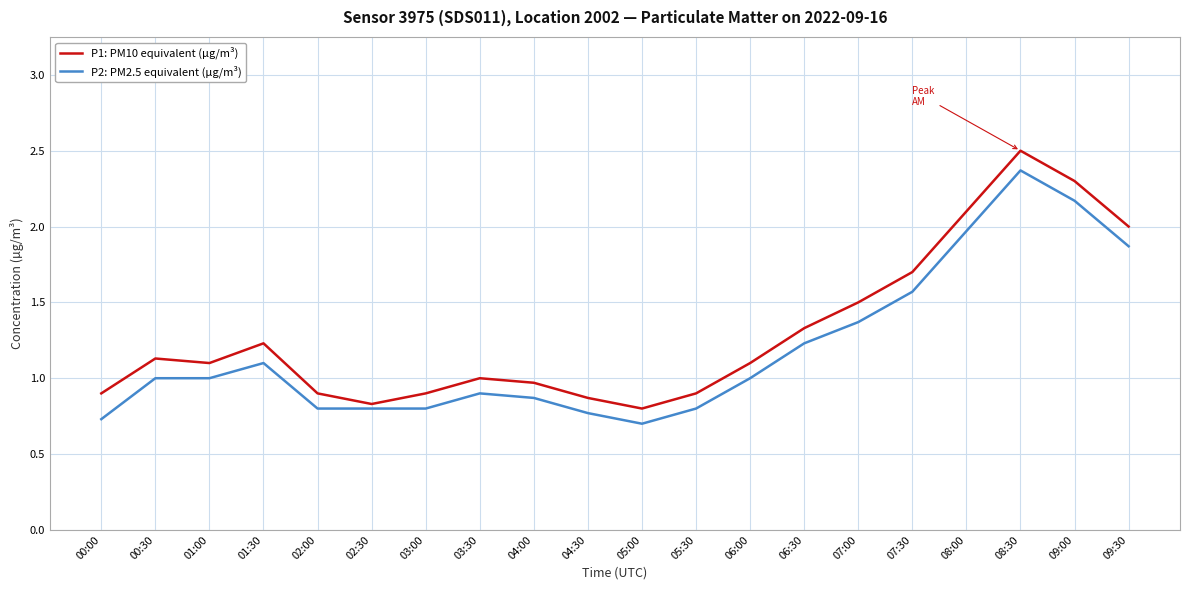

What is the lowest value of the P1: PM10 equivalent (µg/m³) series?

0.8